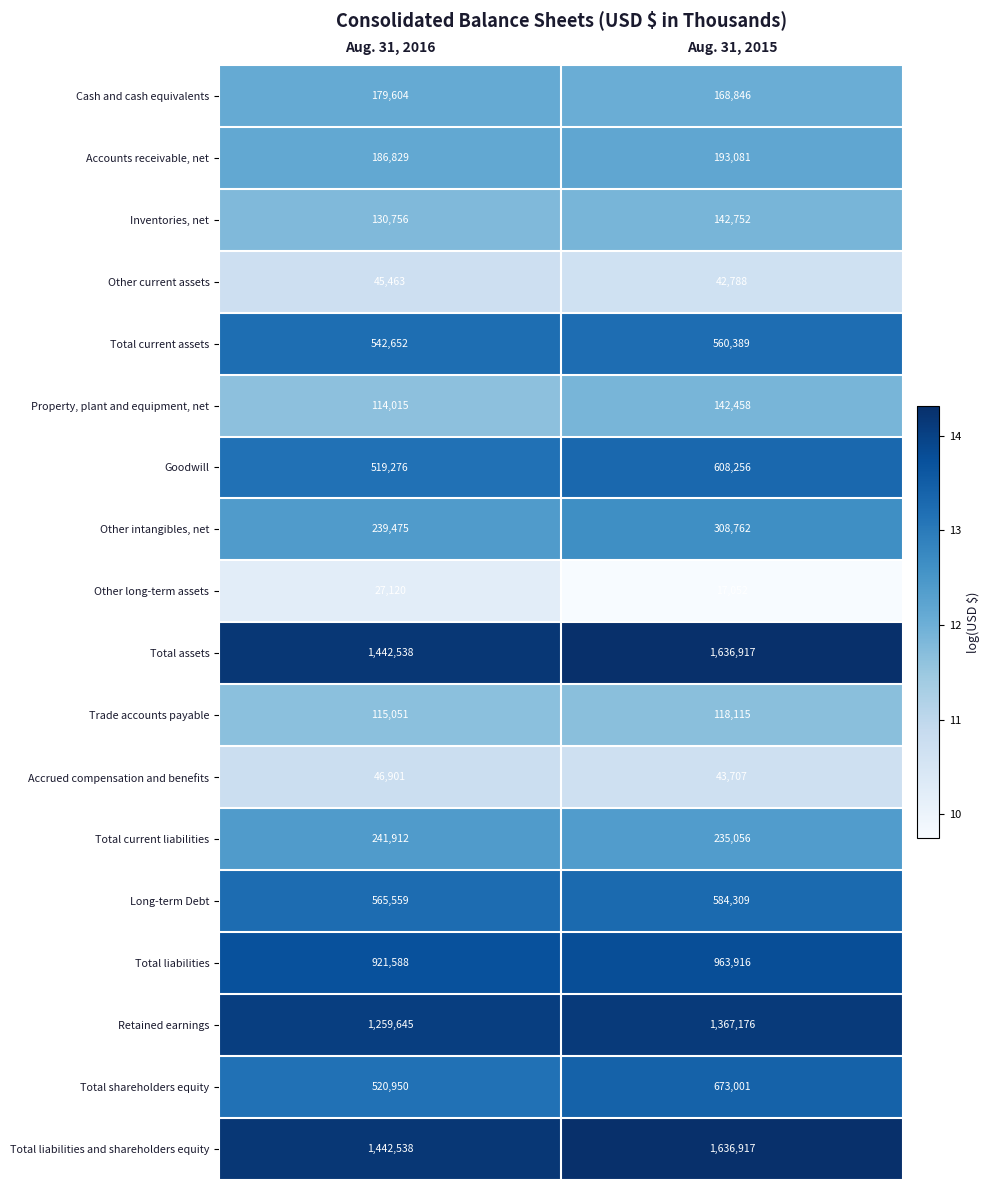

What is the spread (max minus min) of values at Aug. 31, 2016?

1415418